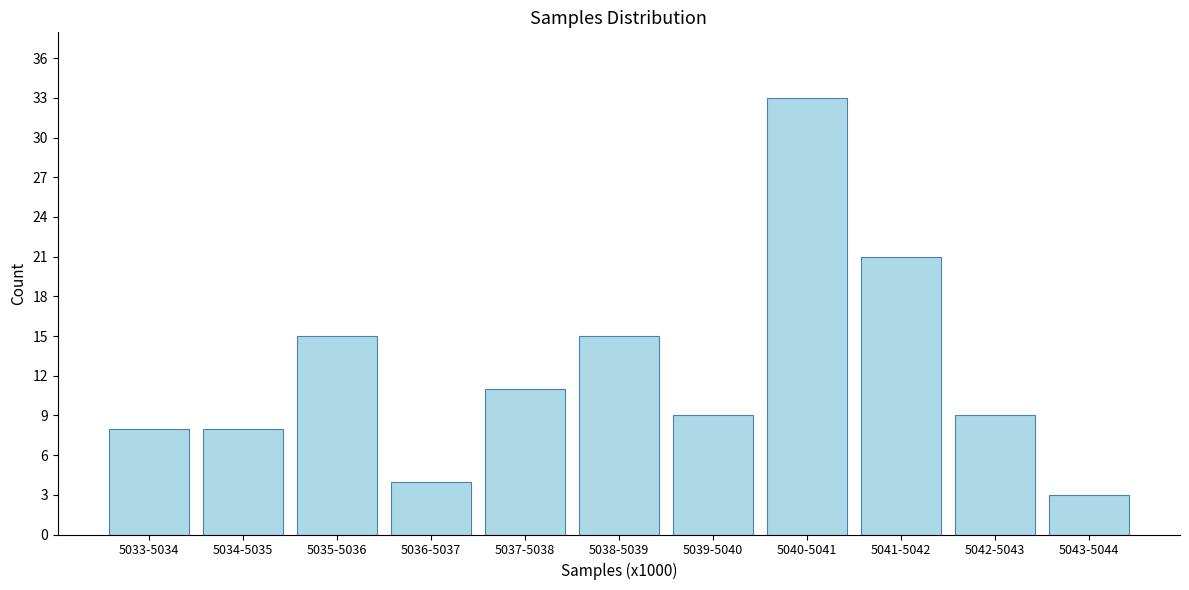

Reading left to right, list all the values displayed in this chart.

8	8	15	4	11	15	9	33	21	9	3